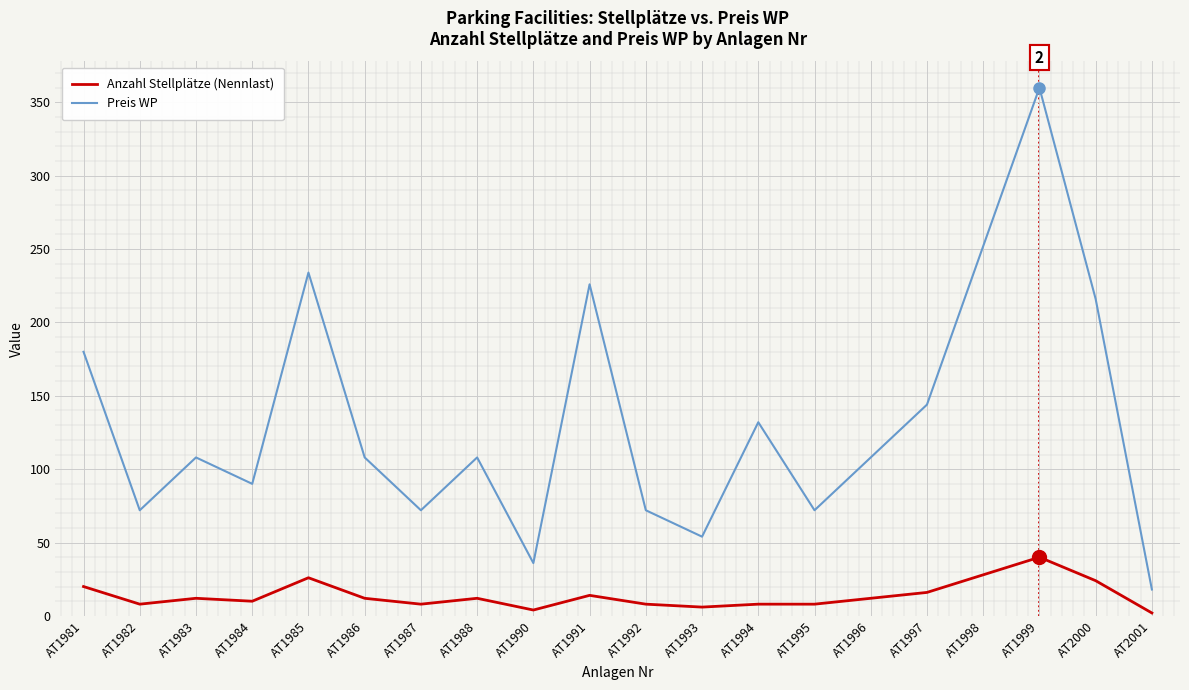

Reading right to left, transcribe all the data shown in this chart.

Anzahl Stellplätze (Nennlast): AT2001=2	AT2000=24	AT1999=40	AT1998=28	AT1997=16	AT1996=12	AT1995=8	AT1994=8	AT1993=6	AT1992=8	AT1991=14	AT1990=4	AT1988=12	AT1987=8	AT1986=12	AT1985=26	AT1984=10	AT1983=12	AT1982=8	AT1981=20
Preis WP: AT2001=18	AT2000=216	AT1999=360	AT1998=252	AT1997=144	AT1996=108	AT1995=72	AT1994=132	AT1993=54	AT1992=72	AT1991=226	AT1990=36	AT1988=108	AT1987=72	AT1986=108	AT1985=234	AT1984=90	AT1983=108	AT1982=72	AT1981=180